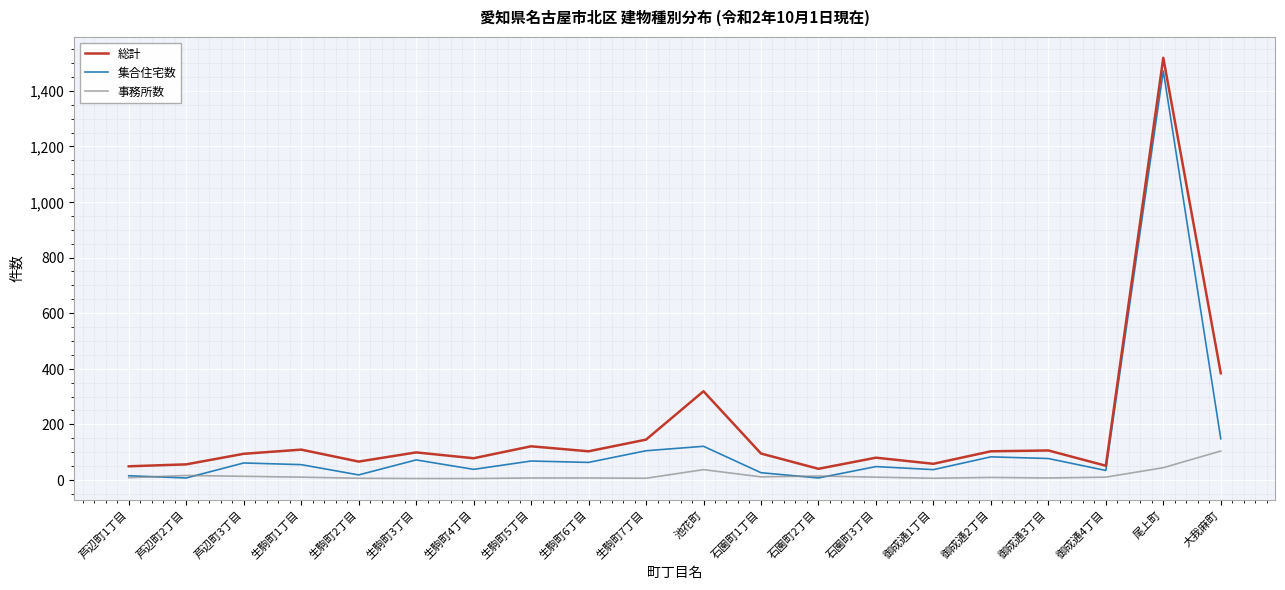

List the series in order of their overall mean, highest first.

総計, 集合住宅数, 事務所数